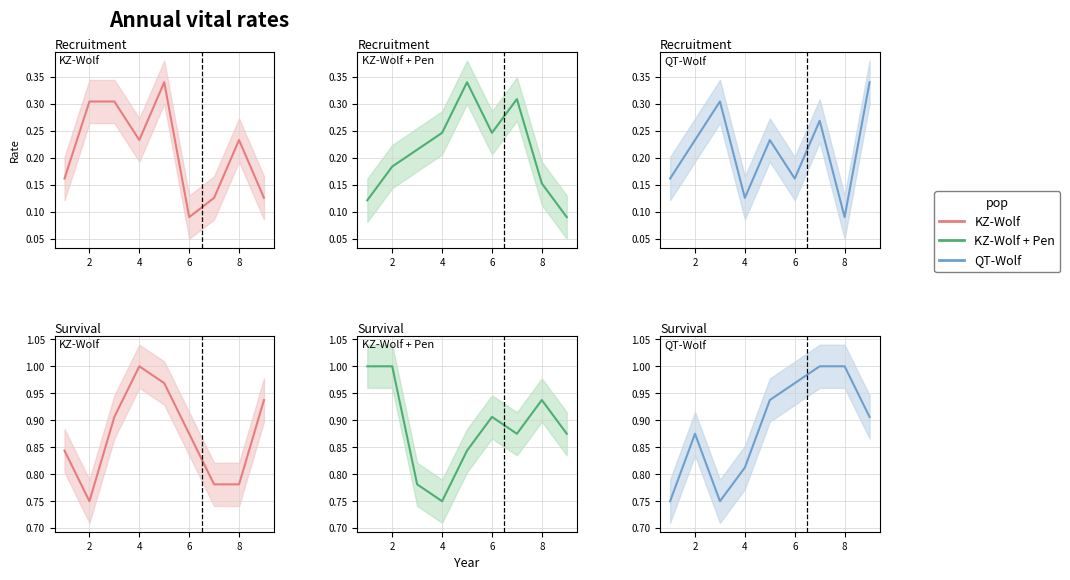

Is it true that KZ-Wolf + Pen equals 1.3 at 4?

False